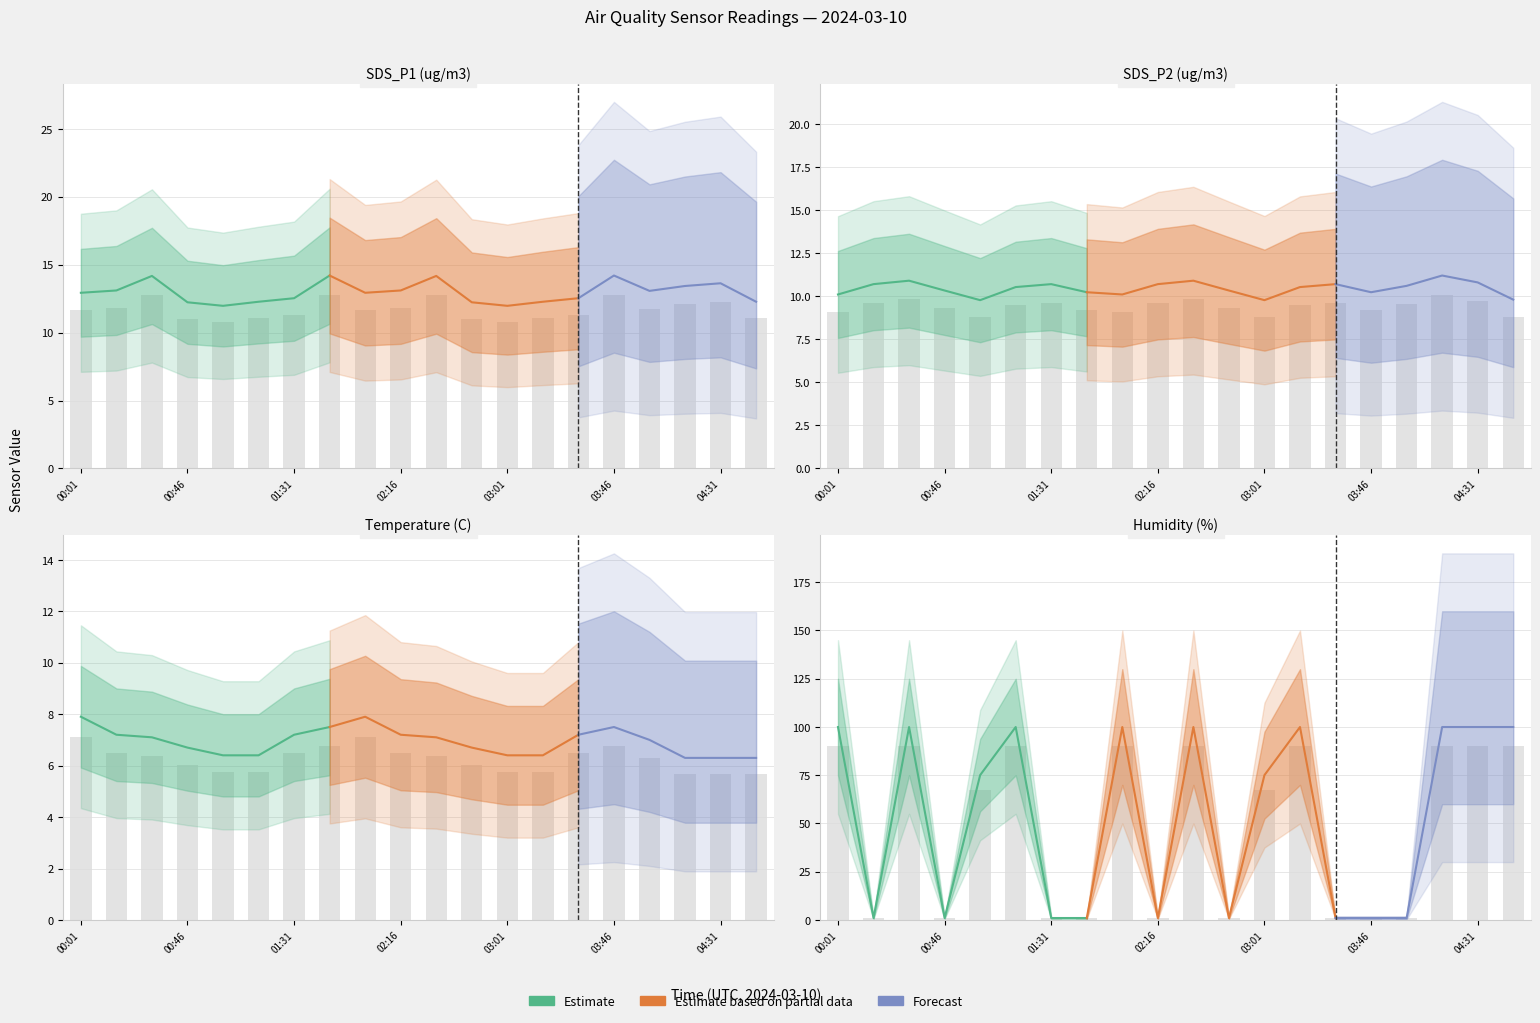

The SDS_P2 series shows 9.7 at 04:31. True or false?

True